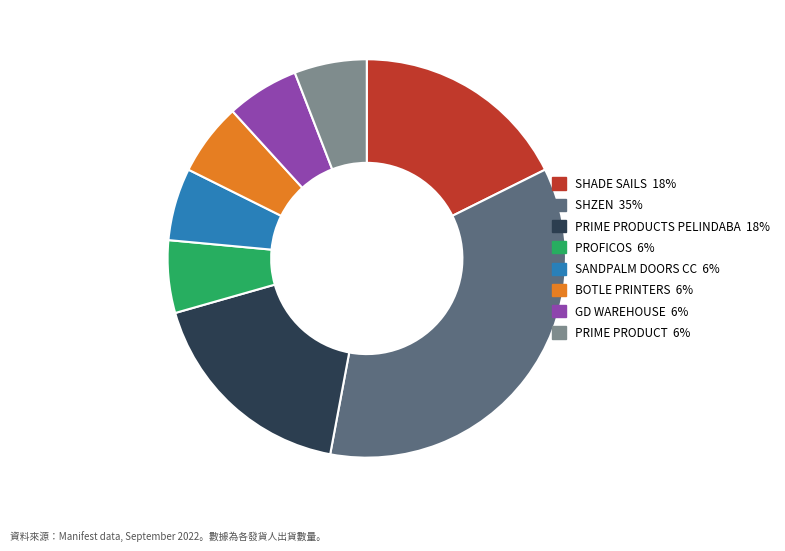

How many segments does this pie chart have?

8